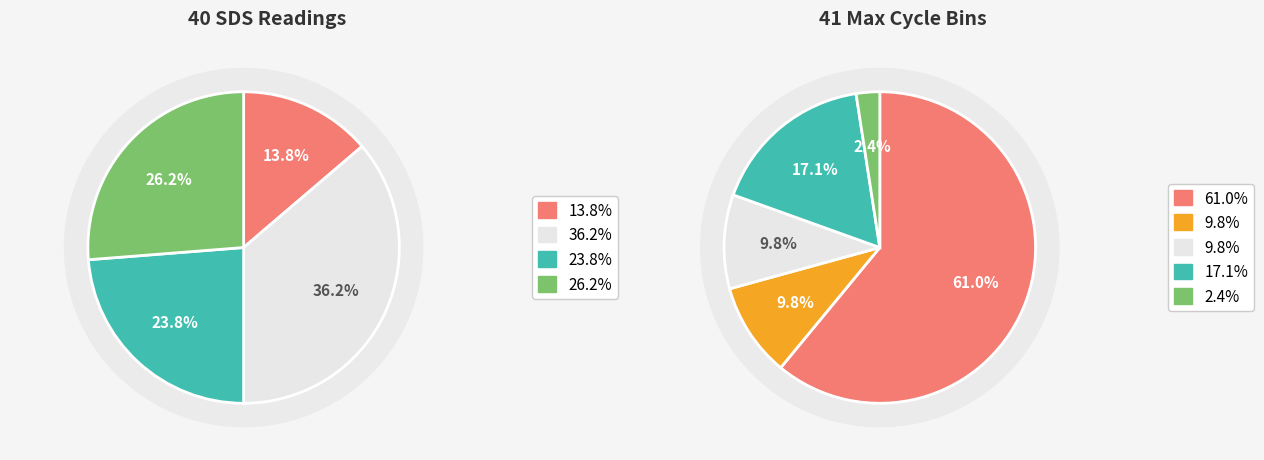

Does 3 represent more than half of the total?

No